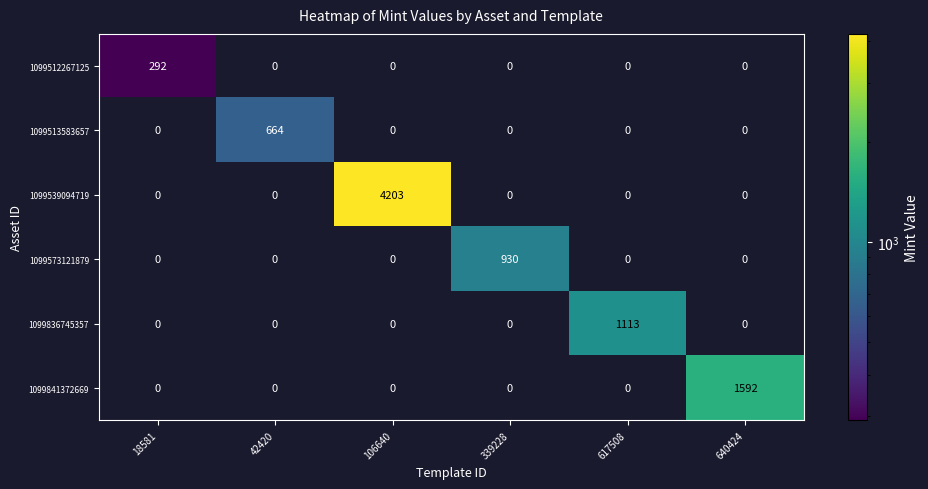

List the series in order of their peak value, highest first.

1099539094719, 1099841372669, 1099836745357, 1099573121879, 1099513583657, 1099512267125